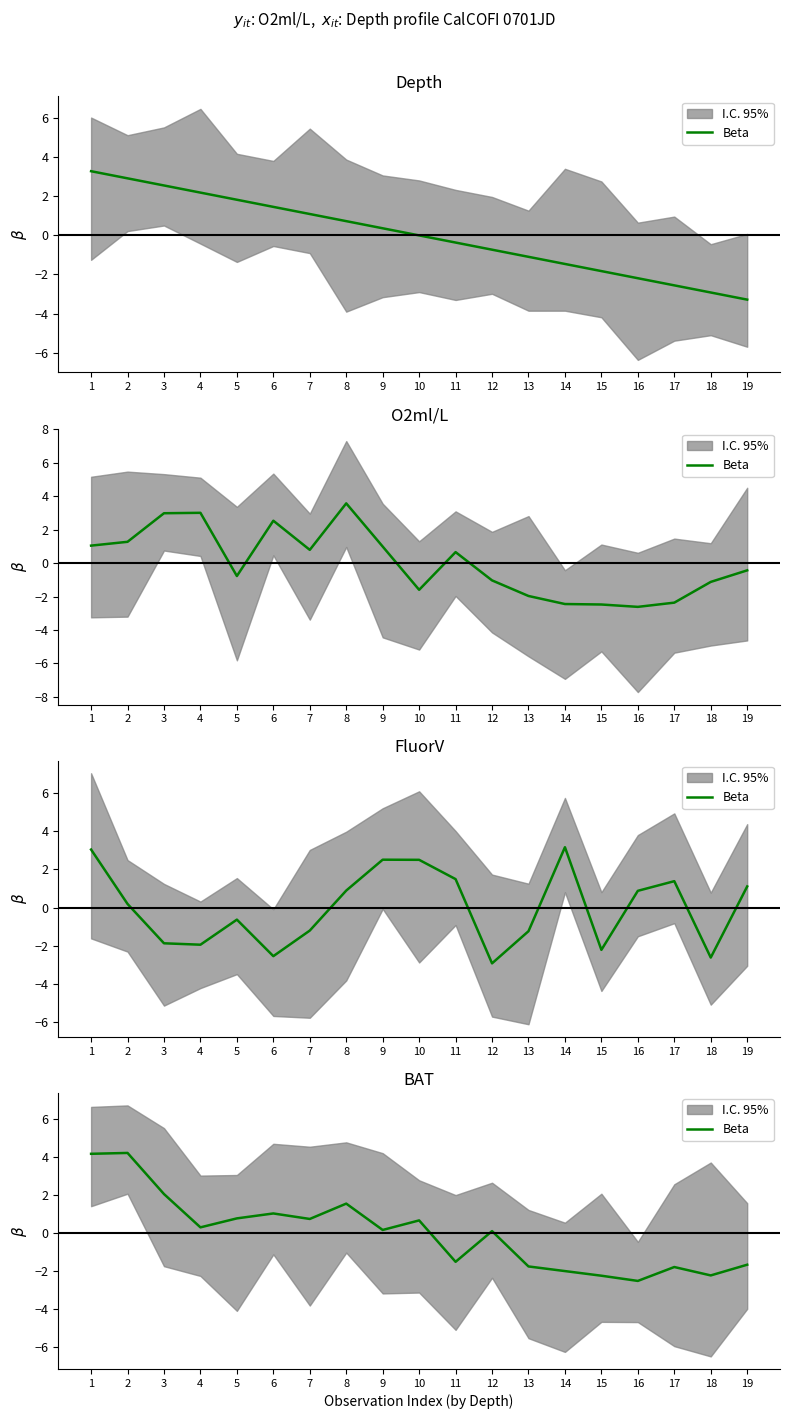

How many values are below zero?

8